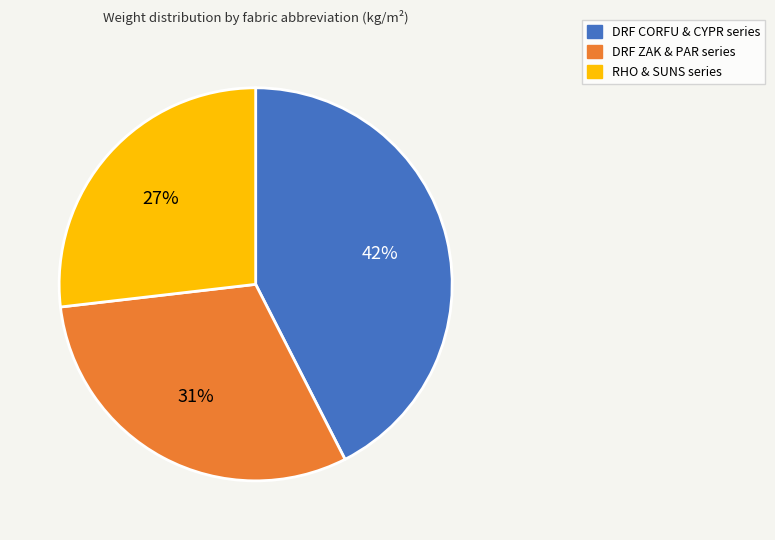

Does any single category account for the majority?

No